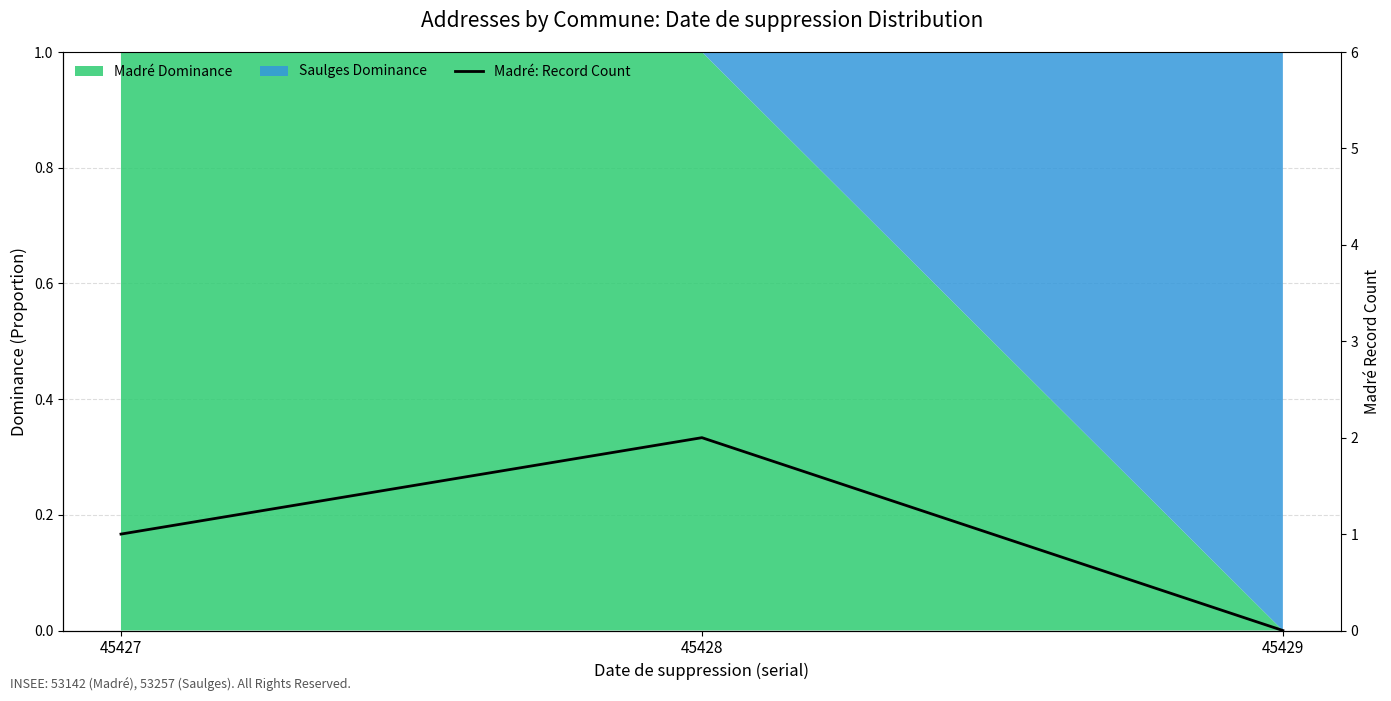

Is it true that the value at 45429 is 0?

True